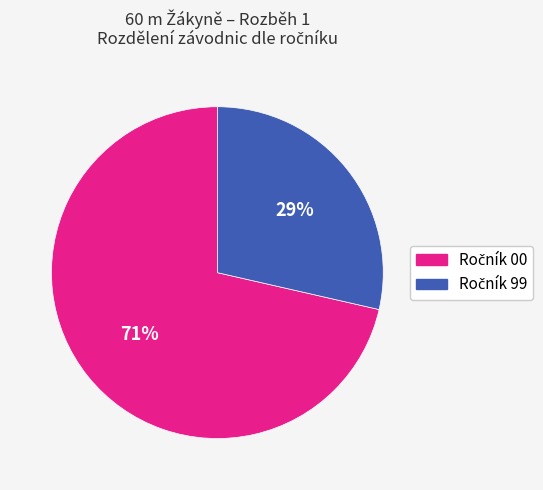

Count the number of slices in the pie.

2